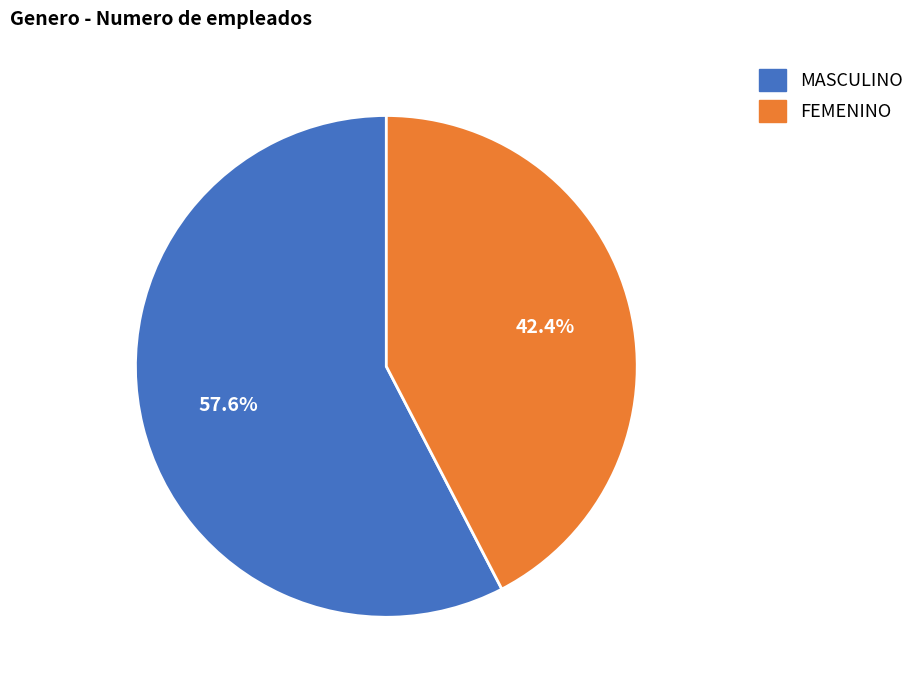

Which slice represents more than half of the pie?

MASCULINO